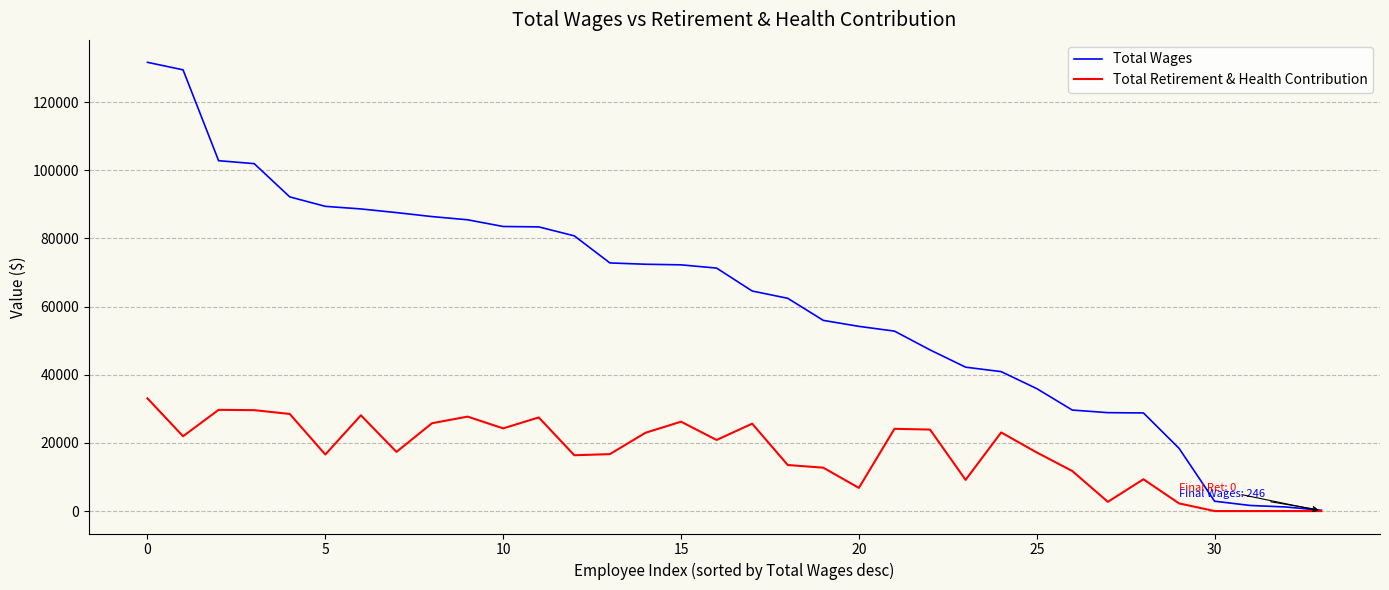

Which series has the largest total across all categories?

Total Wages